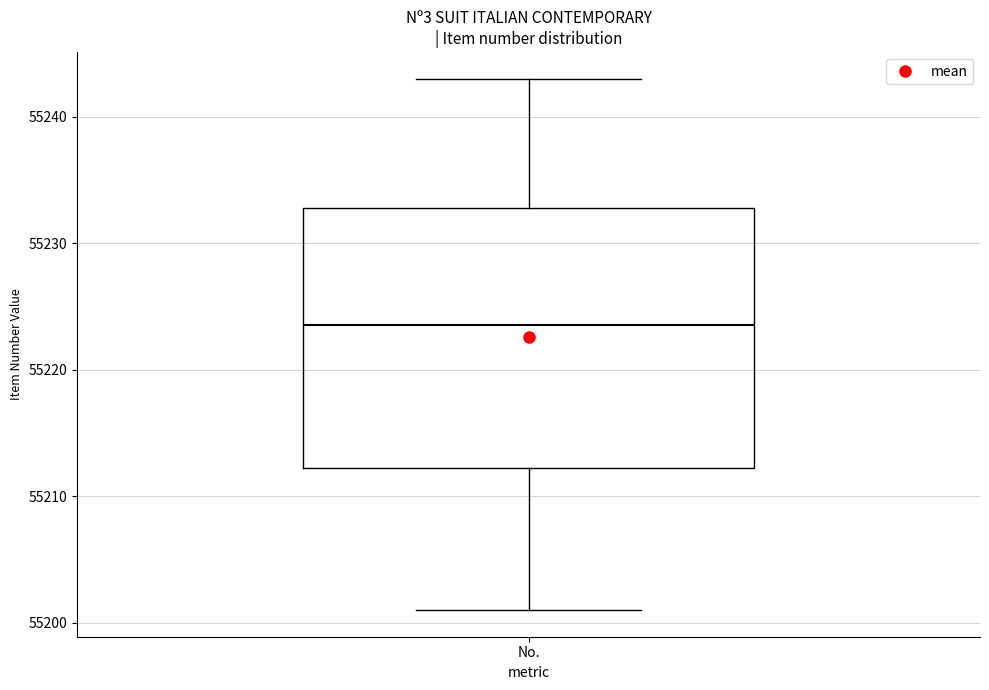

Where does the upper whisker of the box for No. end on the y-axis? The values are not printed on the chart, so give them approximately, as read against the axis.

55243